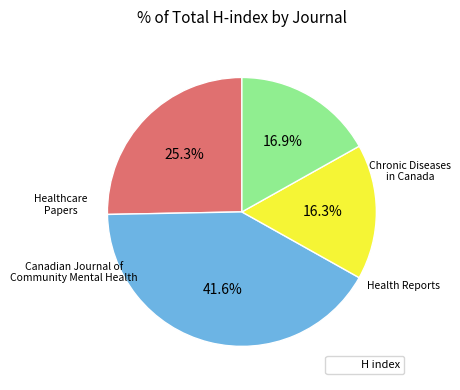

Is there any slice that represents more than half of the pie?

No